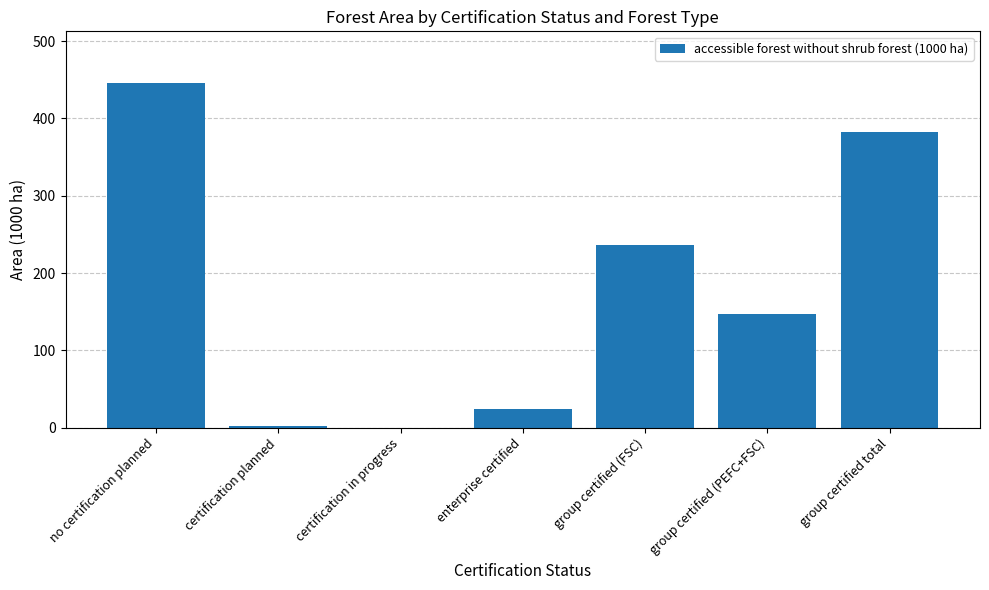

What is the average value?

176.7